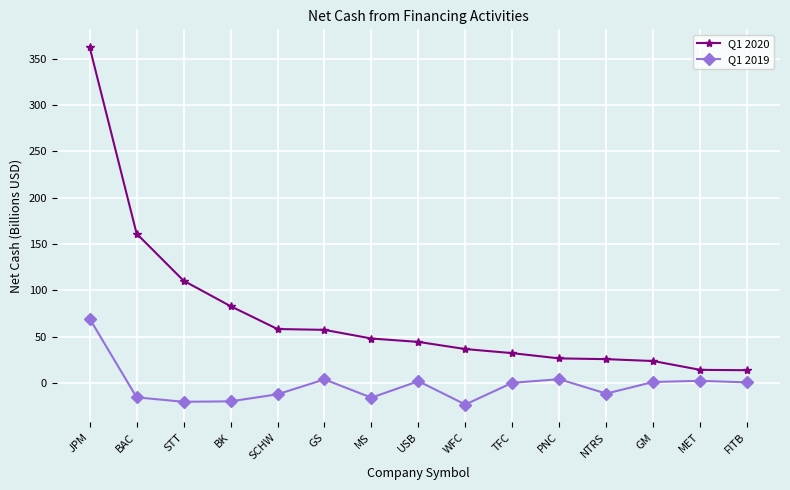

What is the difference between the maximum and minimum values in the Q1 2020 series?

348.6